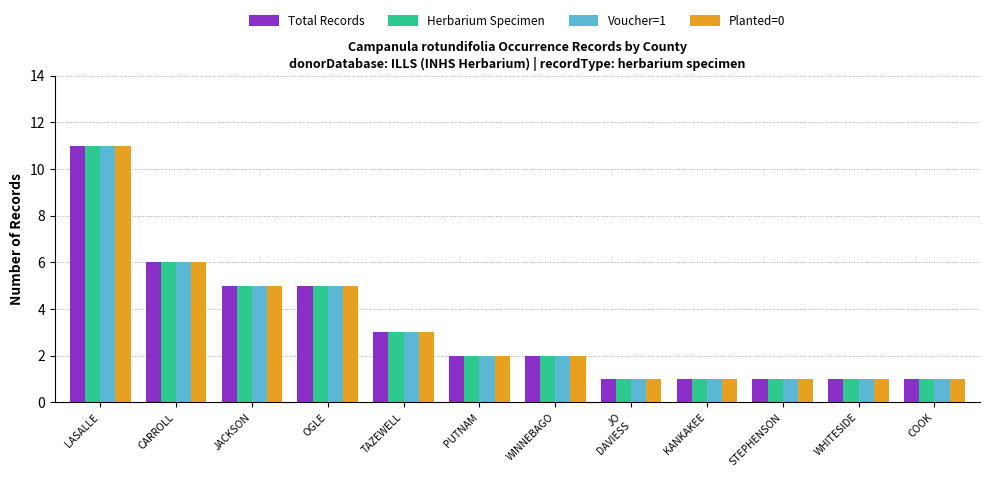

What is the label of the 3rd bar from the left?

JACKSON